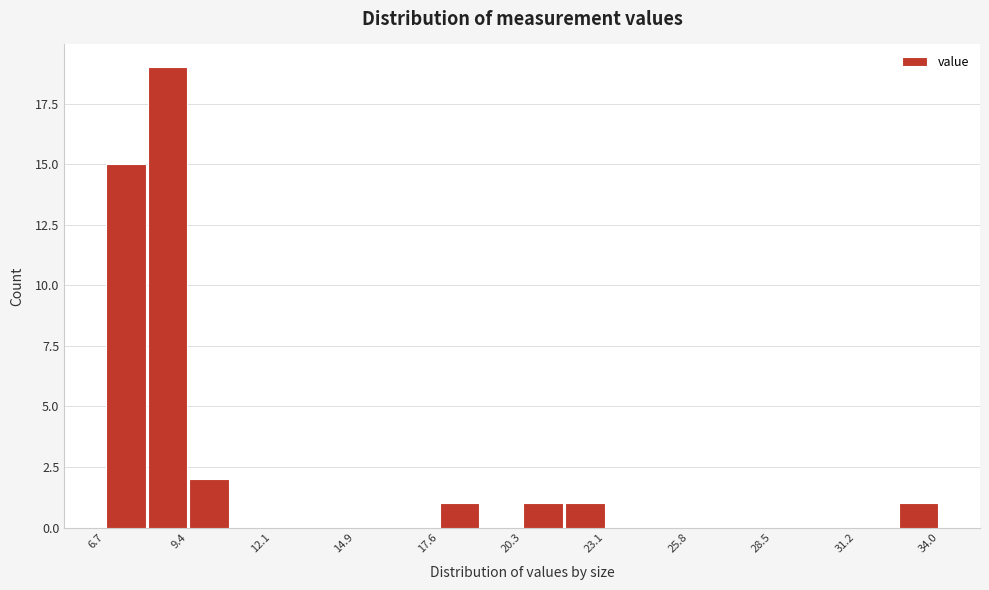

Around what value on the x-axis is the tallest bar? Give the approximate position of its centre, as read against the axis.

8.5